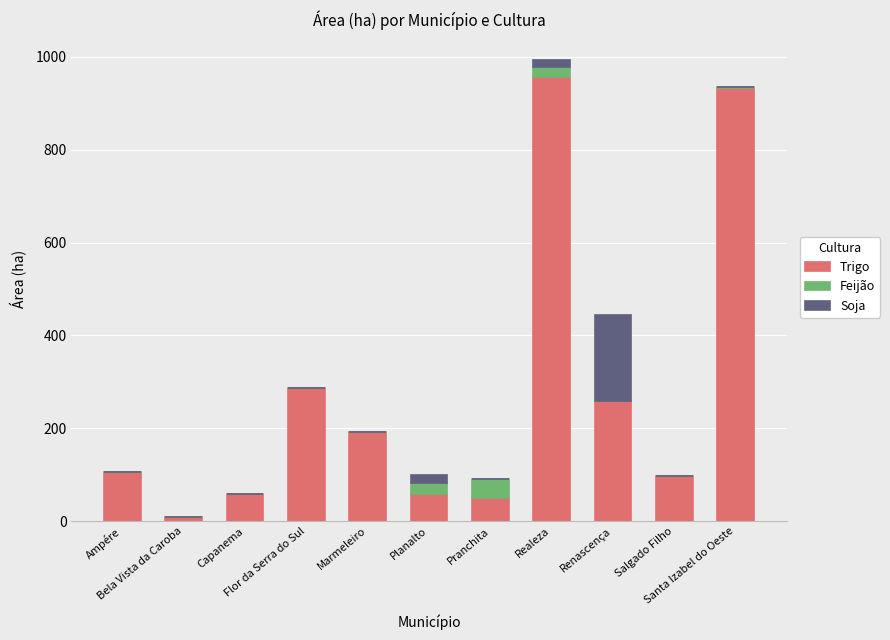

The value of Trigo at Marmeleiro is 192.0. True or false?

True